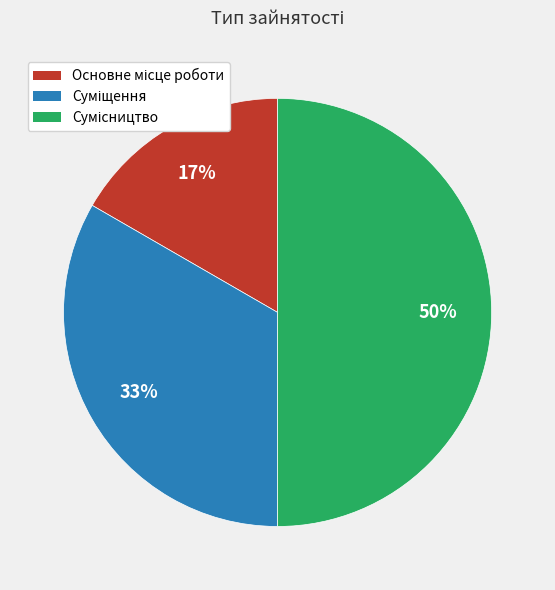

Count the number of slices in the pie.

3